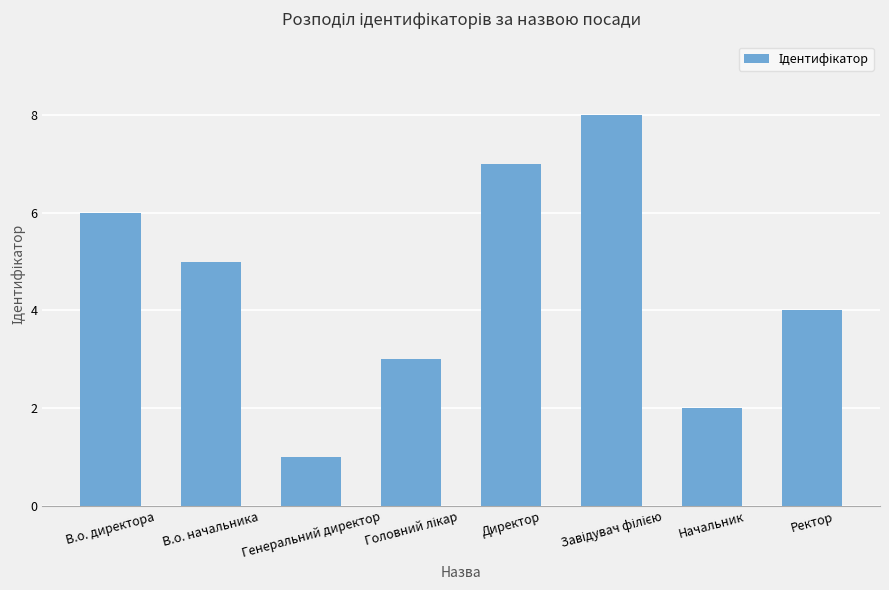

Which category has the lowest value across all series?

Генеральний директор